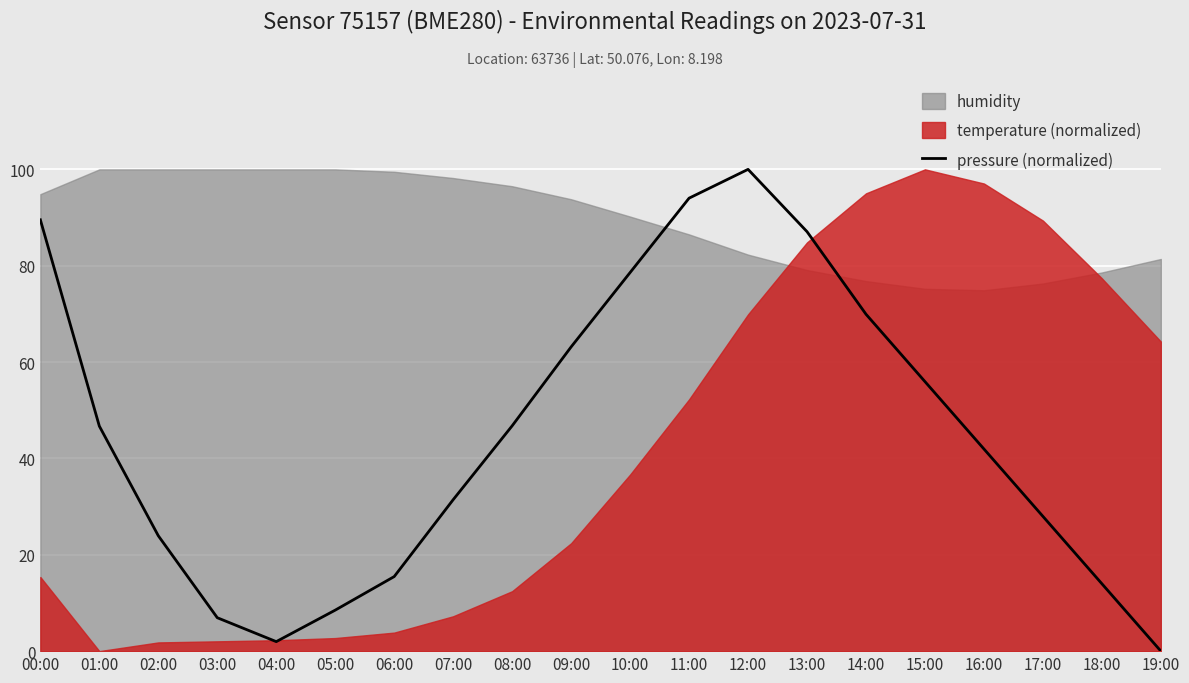

Rank the categories by value from highest to lowest.

12:00, 11:00, 00:00, 13:00, 10:00, 14:00, 09:00, 15:00, 08:00, 01:00, 16:00, 07:00, 17:00, 02:00, 06:00, 18:00, 05:00, 03:00, 04:00, 19:00